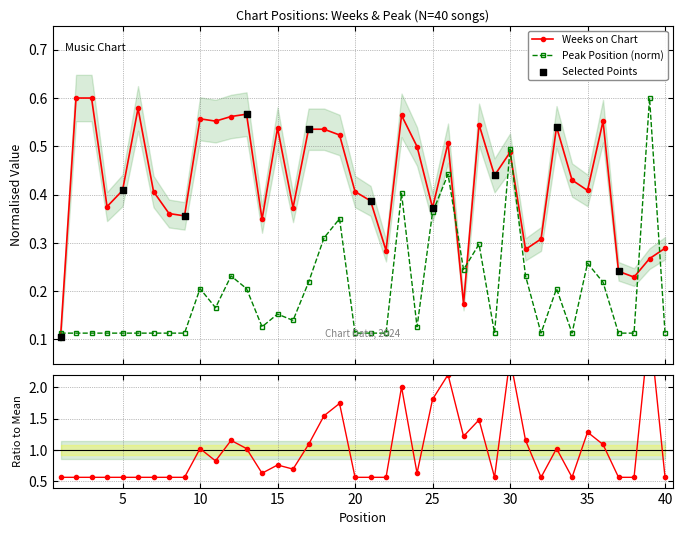

Which series contains the highest Y value?

Weeks on Chart